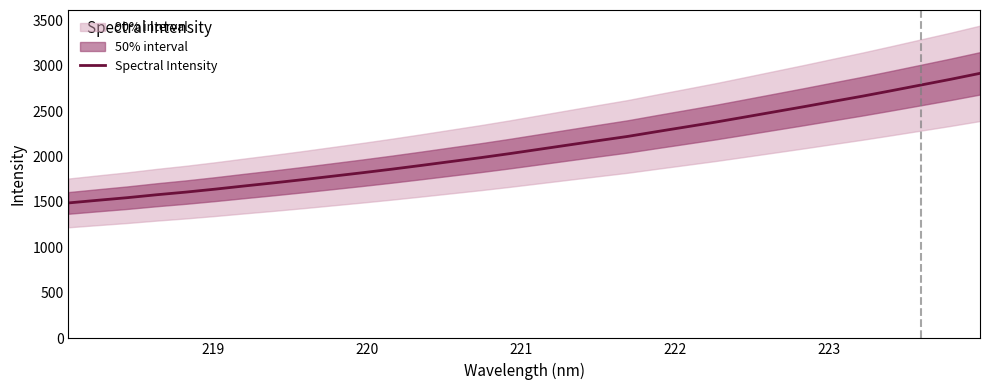

Is this an area chart (filled region under the line)?

No